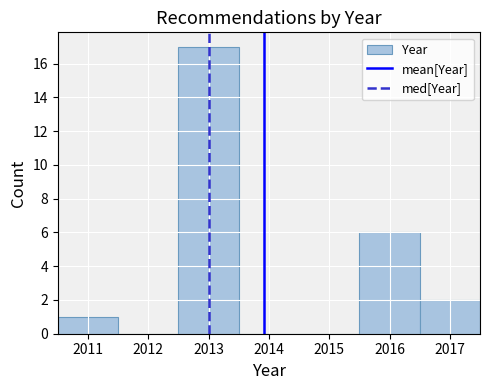

Which range on the x-axis has the tallest bar?

2012.5 to 2013.5